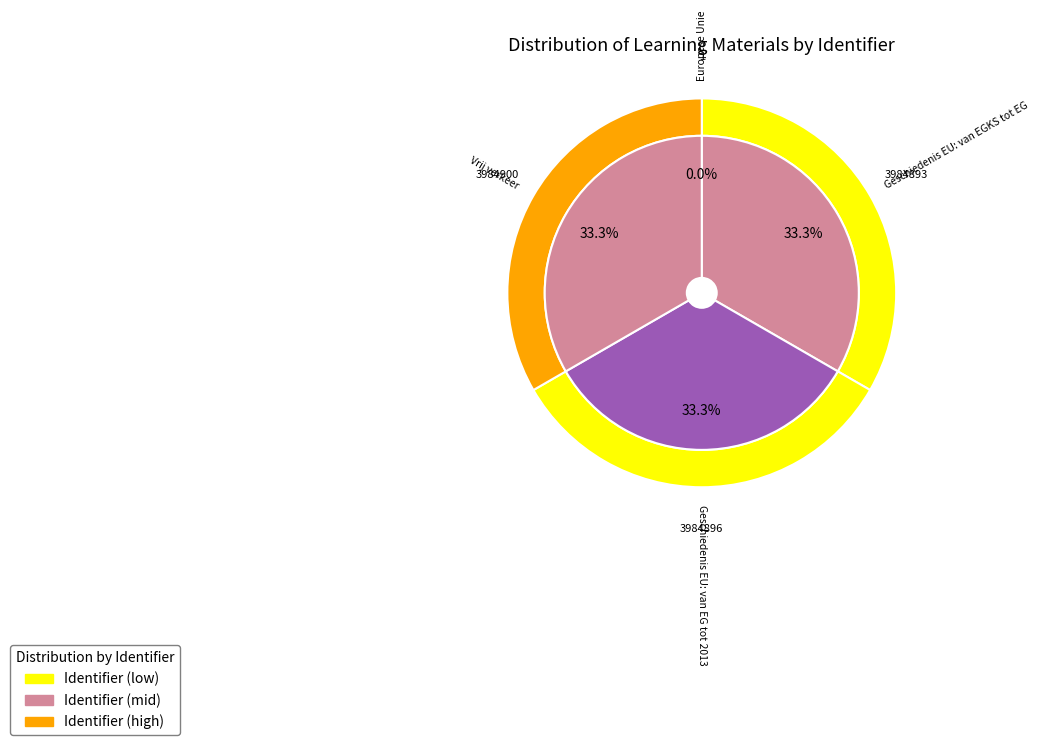

Rank the categories by value from lowest to highest.

Europese Unie, Geschiedenis EU: van EGKS tot EG, Geschiedenis EU: van EG tot 2013, Vrij verkeer